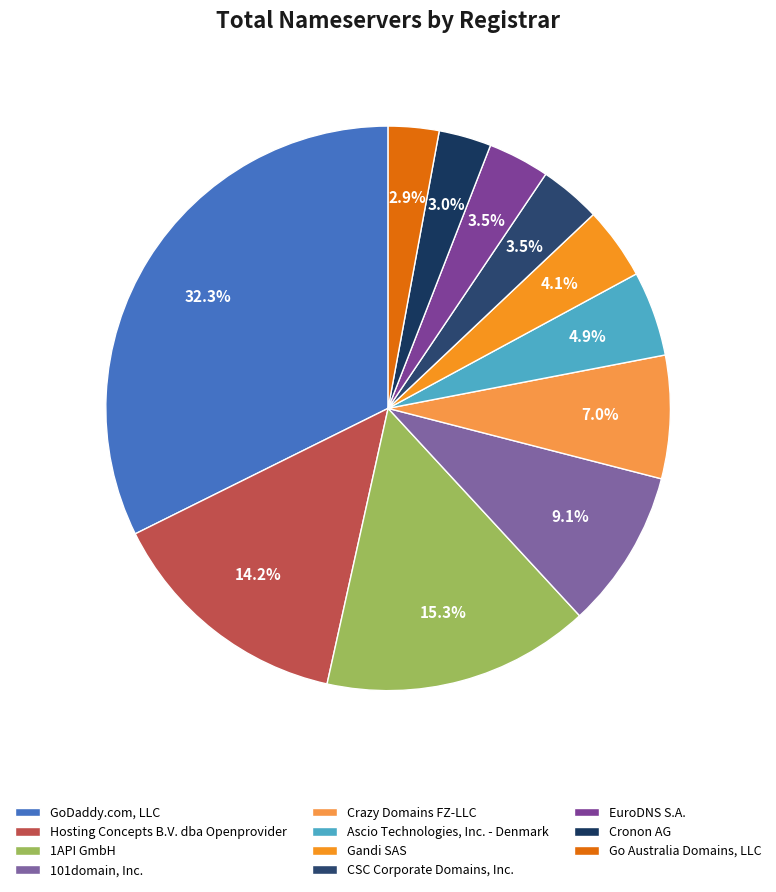

Which category has the biggest portion of the pie?

GoDaddy.com, LLC